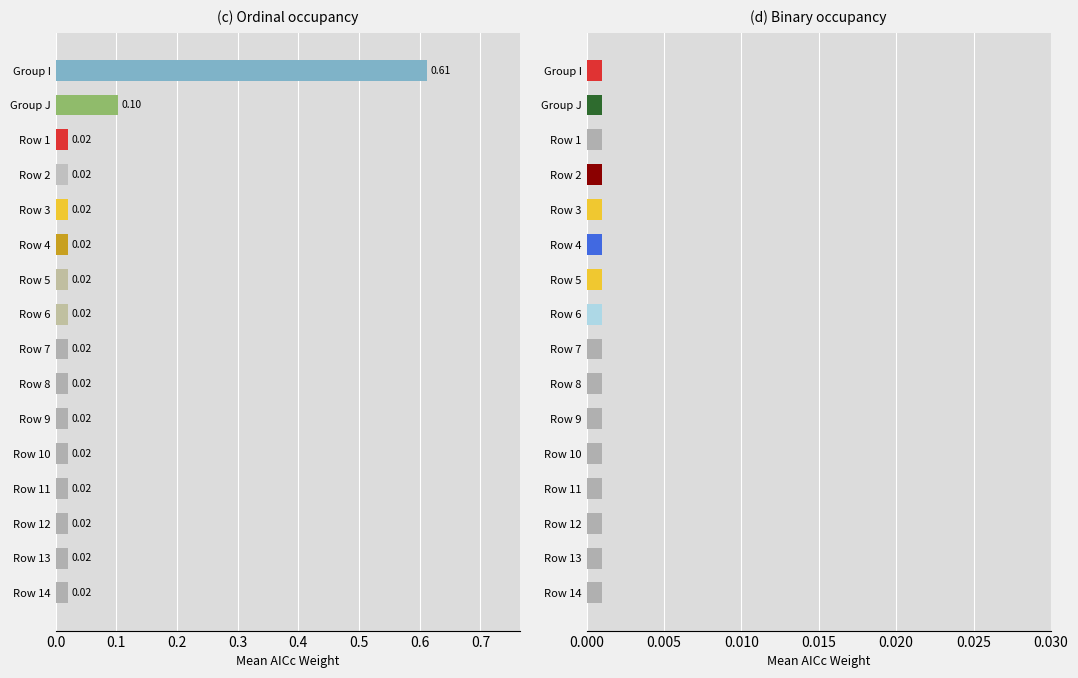

How many groups of bars are there?

16